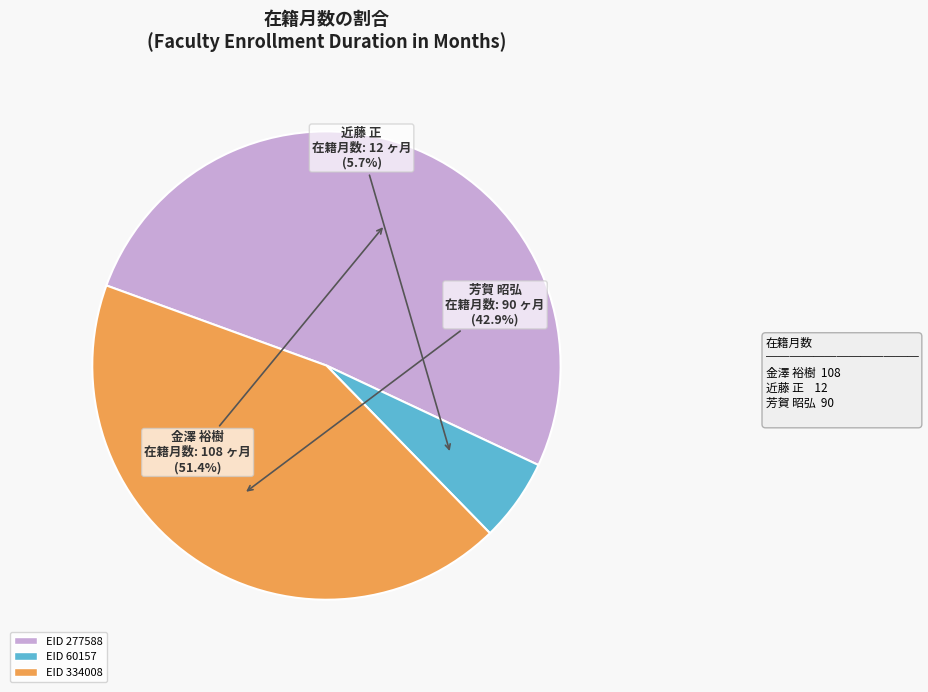

Does any single category account for the majority?

Yes